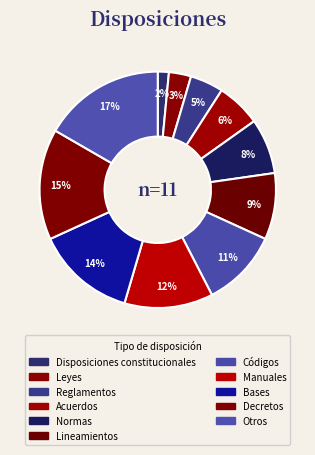

Count the number of slices in the pie.

11